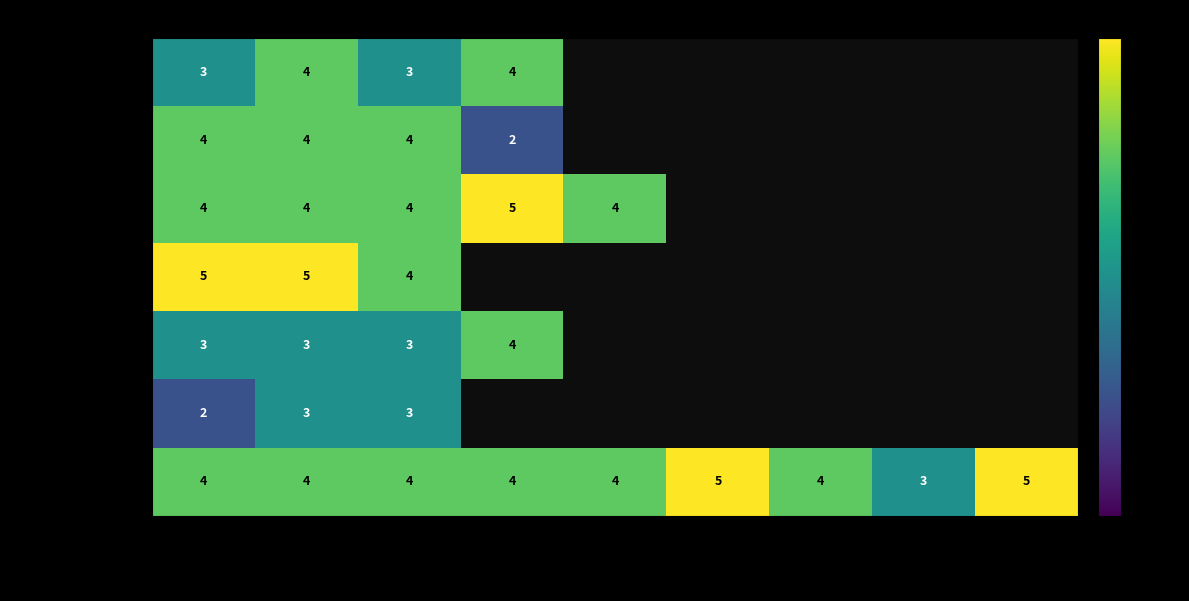

What is the total value across all series at Riesgo 1?

25